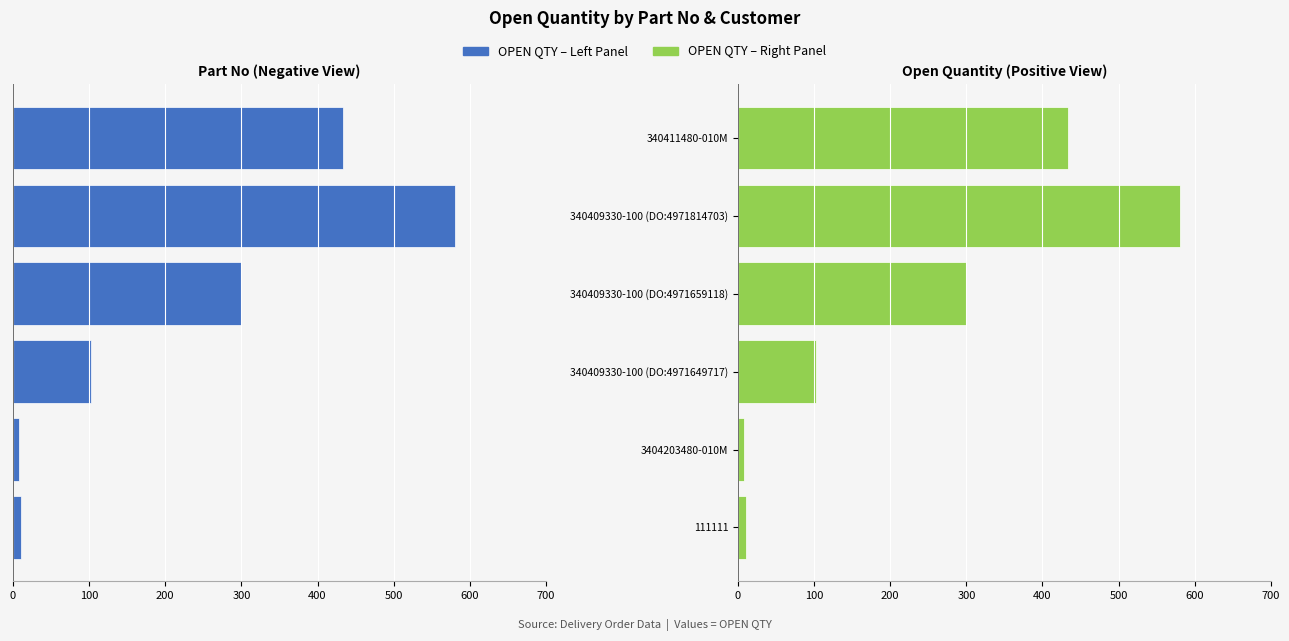

Which series has the widest spread of values?

OPEN QTY (Left)